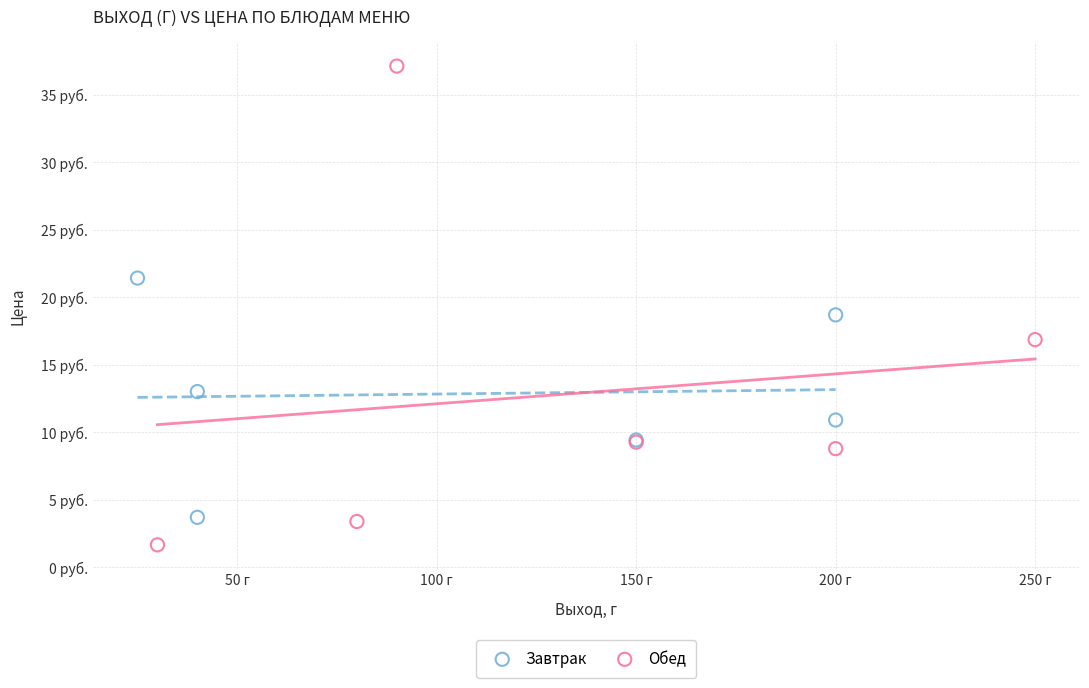

What are all the series names shown in the legend?

Завтрак, Обед